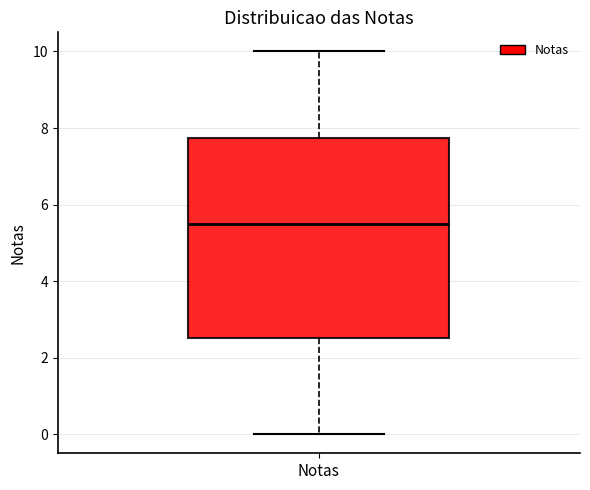

Transcribe this box plot: give where the median line is, the range the box spans, and where the two whiskers end, as read against the y-axis. The values are not printed on the chart, so give them approximately, as read against the axis.

median 5.6, box 2.6 to 7.8, whiskers 0.0 to 10.0